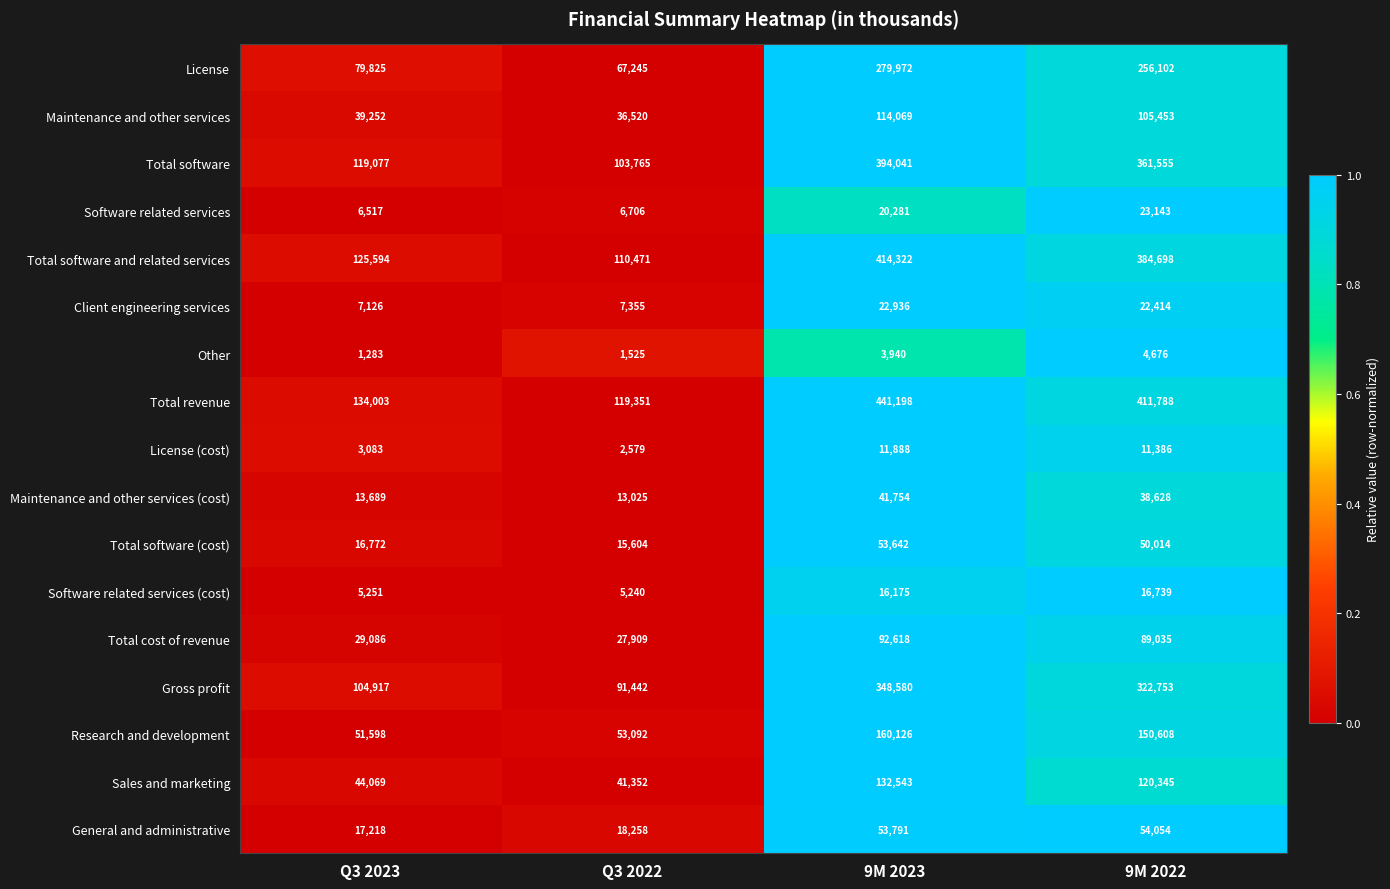

Rank the series by their maximum value, from lowest to highest.

Other, License (cost), Software related services (cost), Client engineering services, Software related services, Maintenance and other services (cost), Total software (cost), General and administrative, Total cost of revenue, Maintenance and other services, Sales and marketing, Research and development, License, Gross profit, Total software, Total software and related services, Total revenue